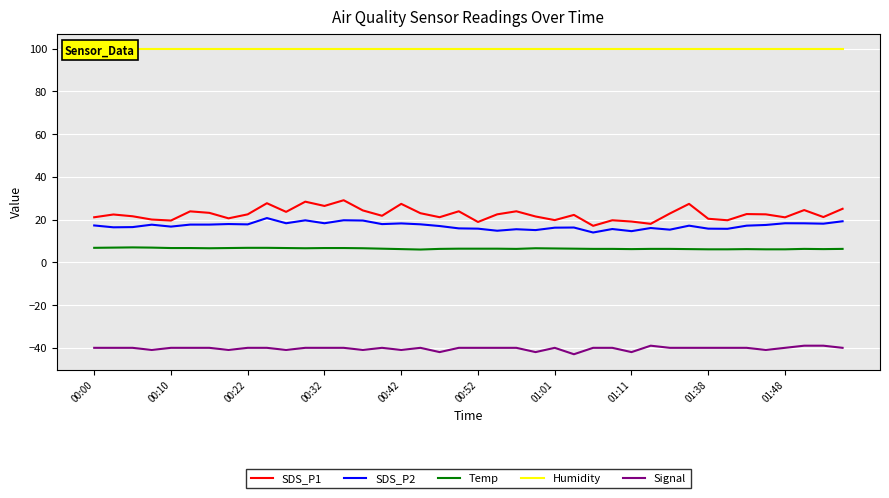

True or false: Humidity and SDS_P2 cross at least once.

False